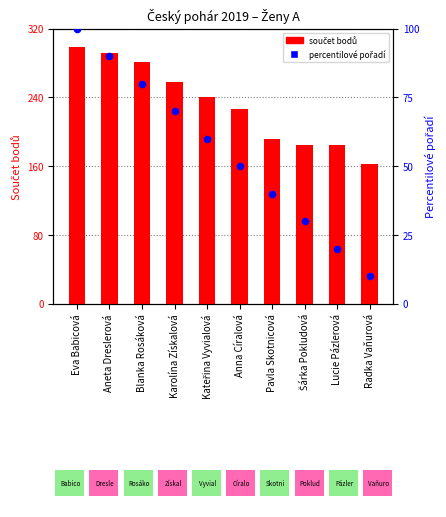

Is the value of Součet bodů at Kateřina Vyvialová greater than the value of Percentilové pořadí at Karolína Získalová?

Yes